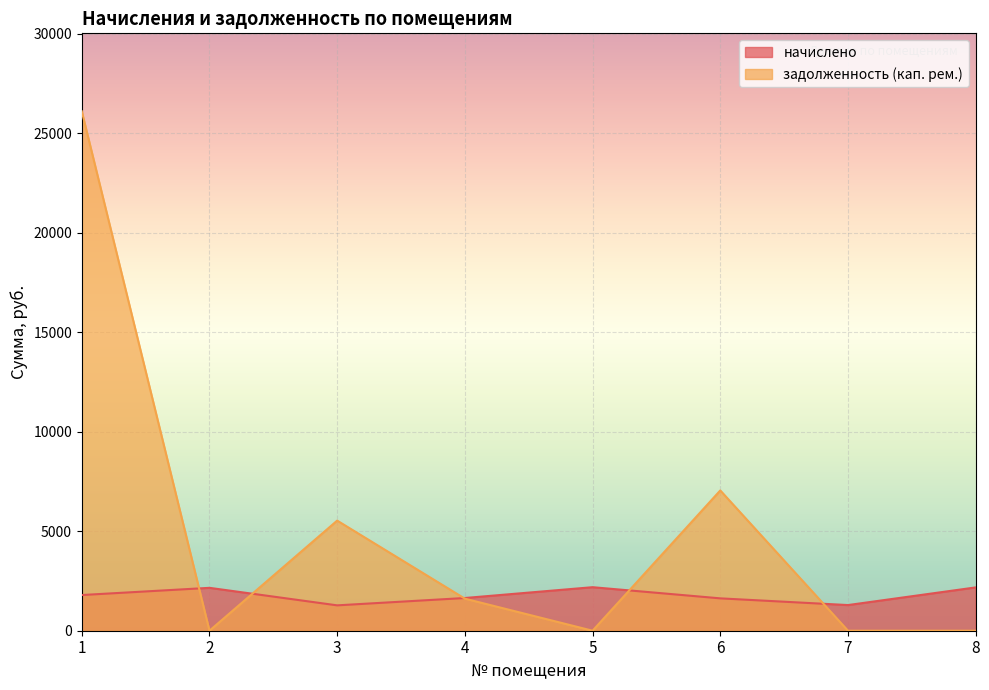

How many lines are shown in the chart?

2